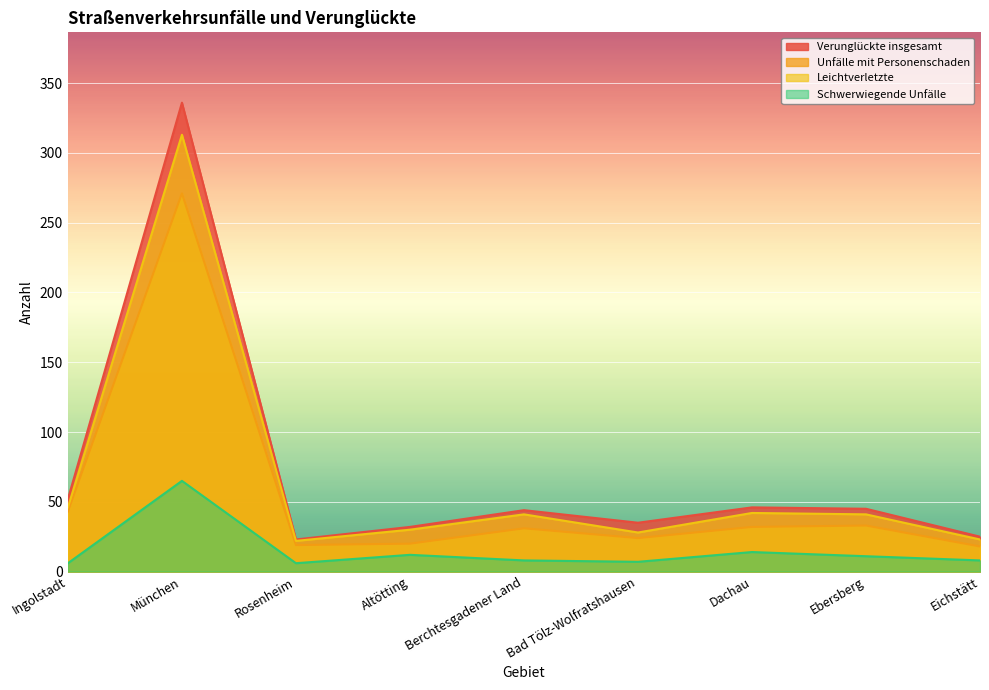

How many lines are shown in the chart?

4